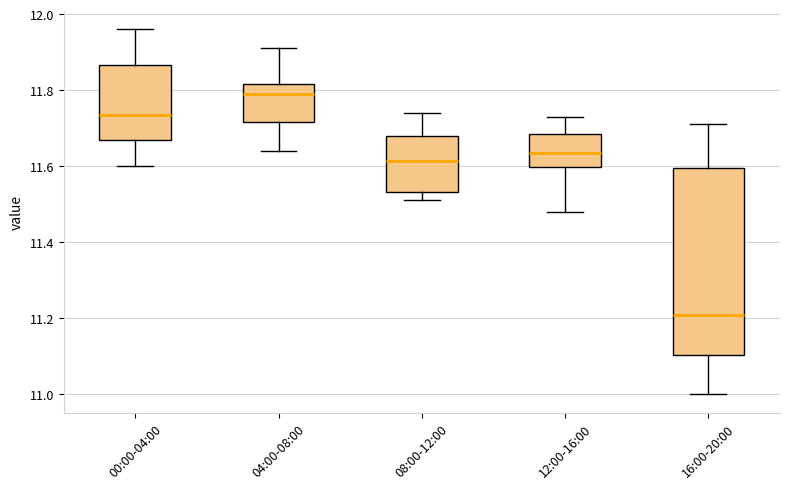

Where is the lower edge of the box for 00:00-04:00 on the y-axis? The values are not printed on the chart, so give them approximately, as read against the axis.

11.68